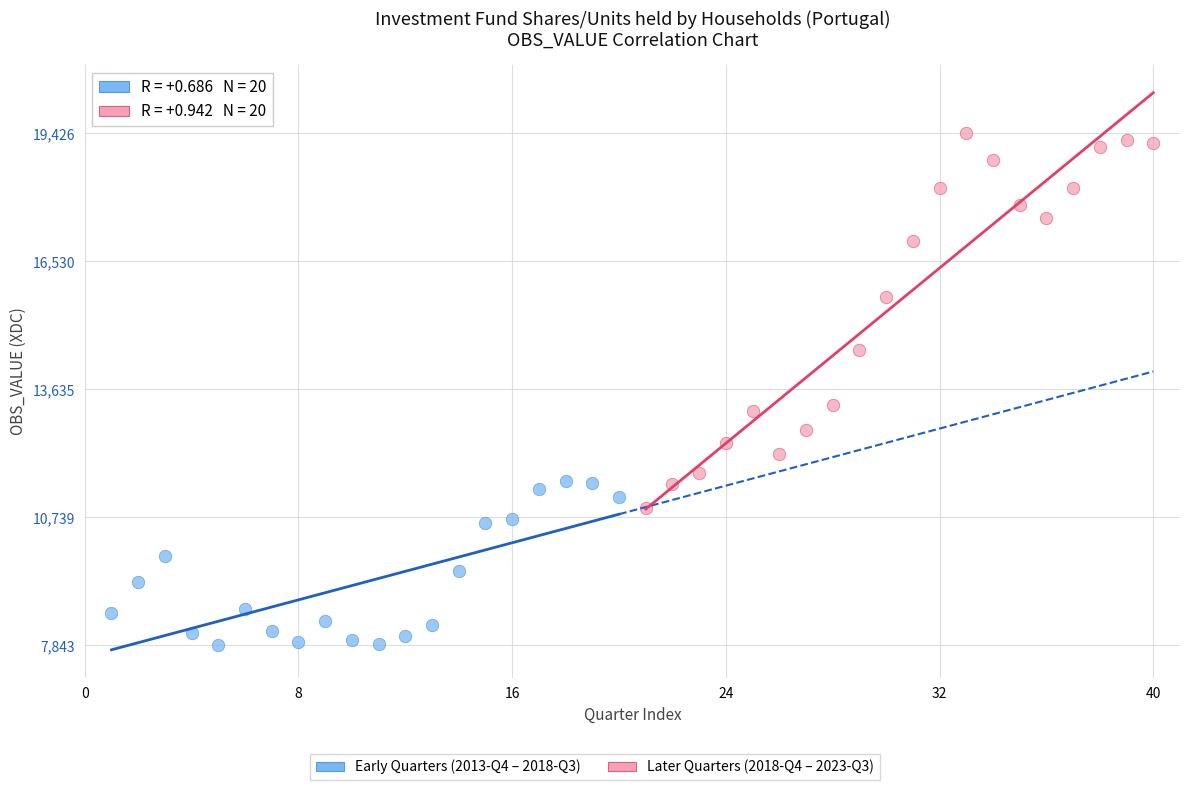

Which series reaches the minimum Y coordinate?

Early Quarters (2013-Q4 – 2018-Q3)